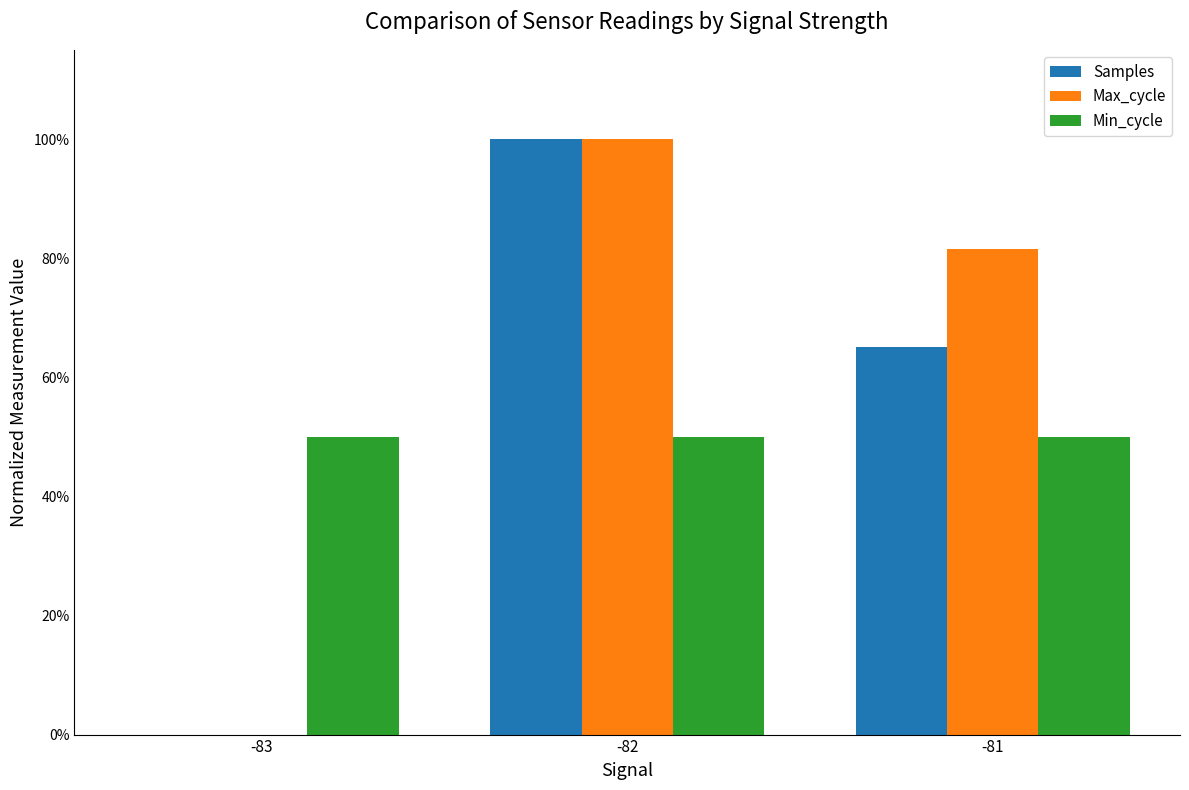

Does the chart contain stacked bars?

No